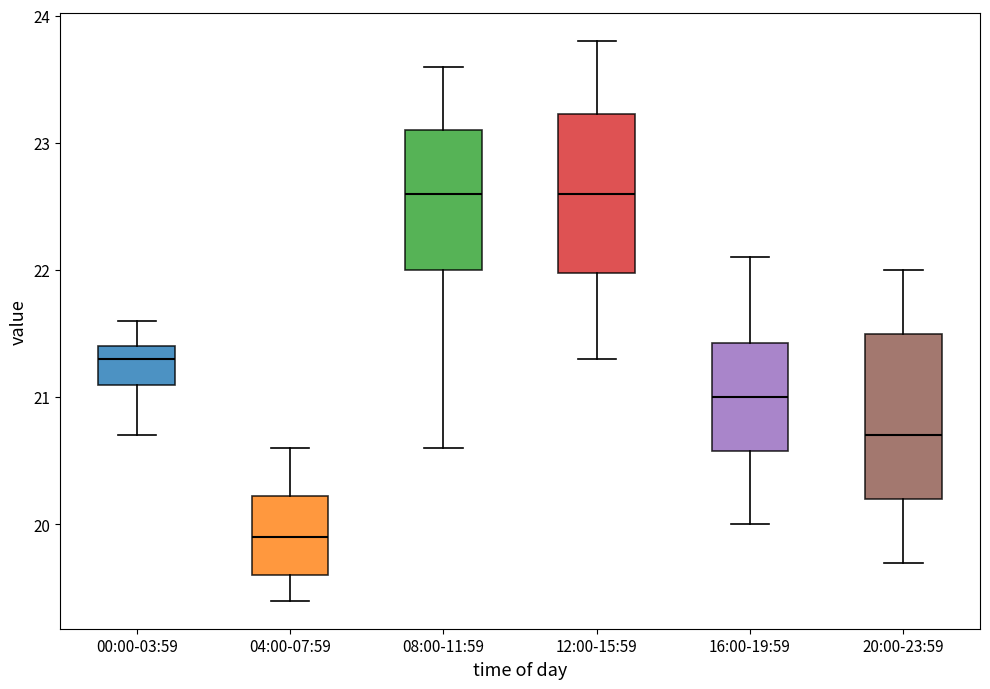

Where is the lower edge of the box for 04:00-07:59 on the y-axis? The values are not printed on the chart, so give them approximately, as read against the axis.

19.6